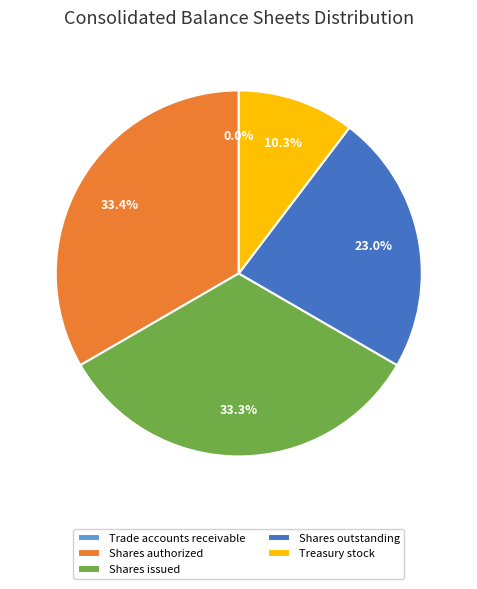

Between Shares outstanding and Shares authorized, which is larger?

Shares authorized